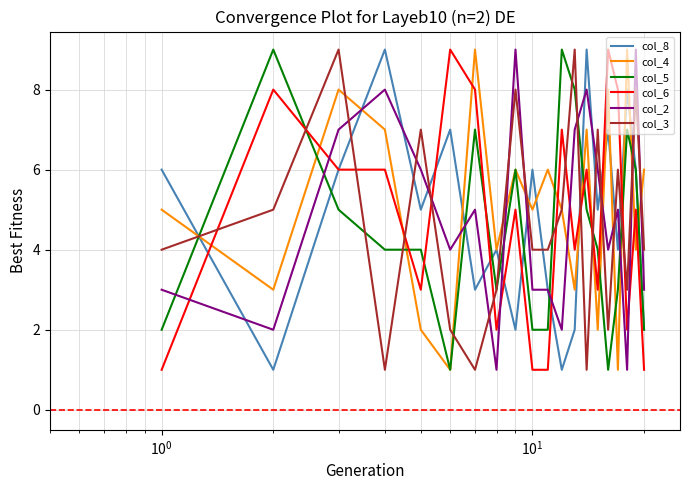

What is the greatest value displayed?

9